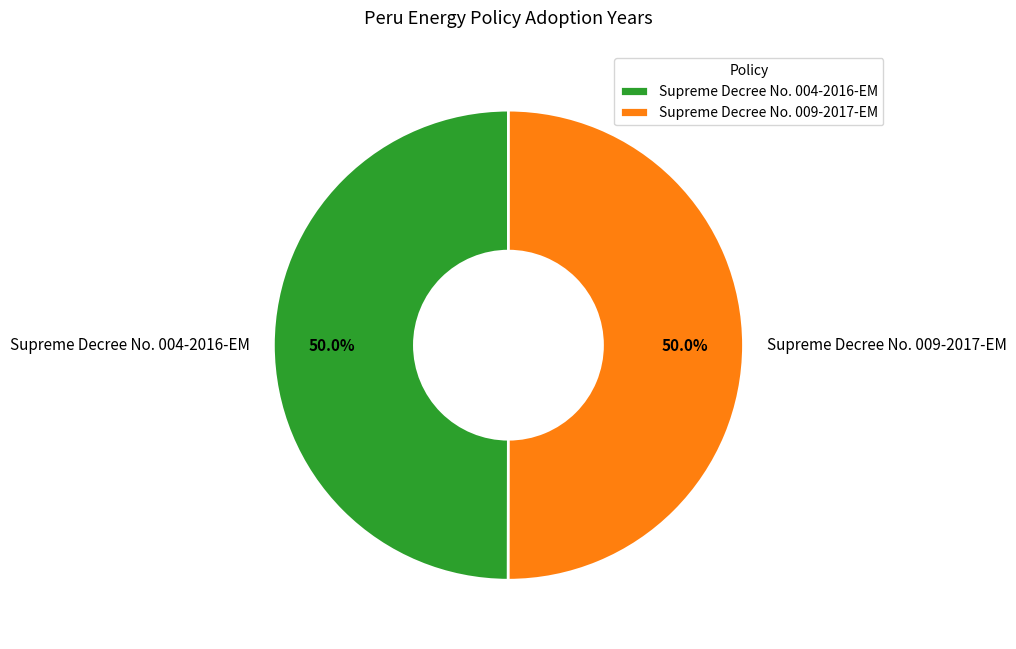

To the nearest percent, what is the combined percentage of Supreme Decree No. 009-2017-EM and Supreme Decree No. 004-2016-EM?

100%